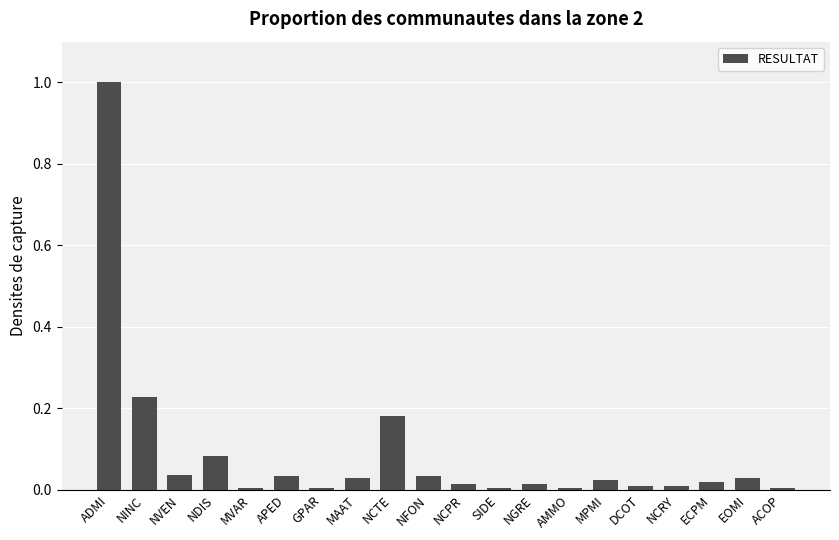

What is the sum of all values?

1.8